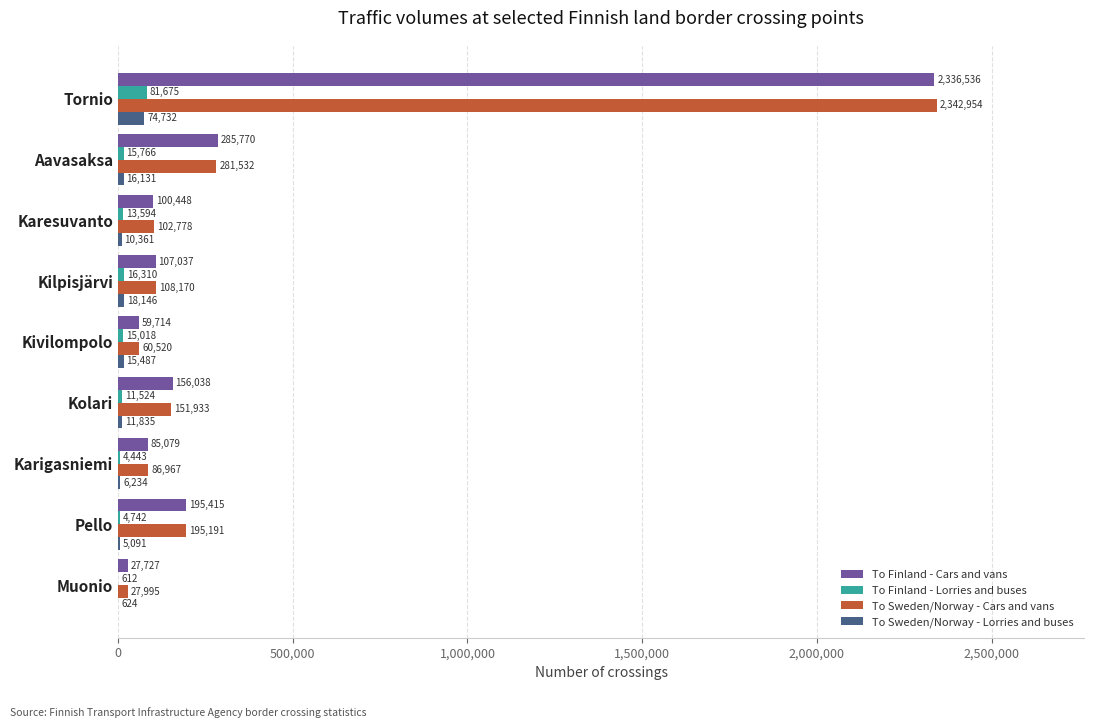

What is the sum of the To Sweden/Norway - Lorries and buses values at Muonio and Karigasniemi?

6858